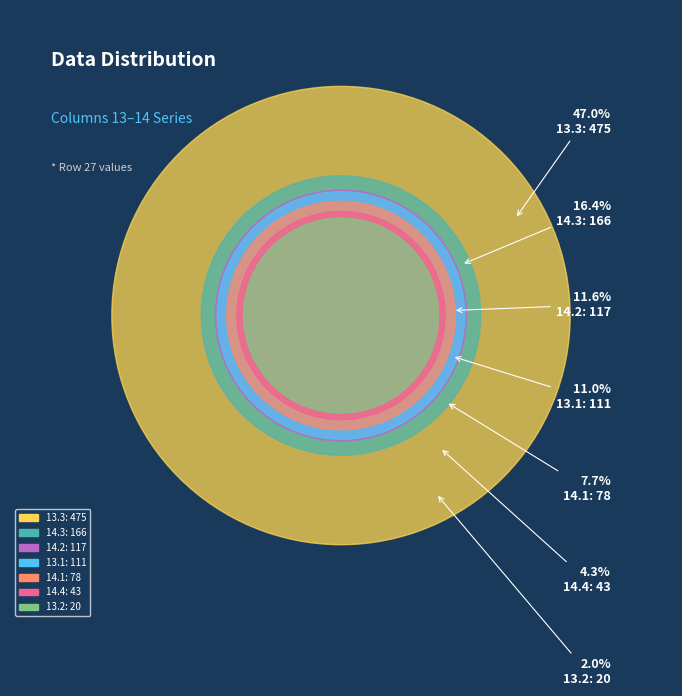

Is it true that 14.1 is 22% of the pie?

False